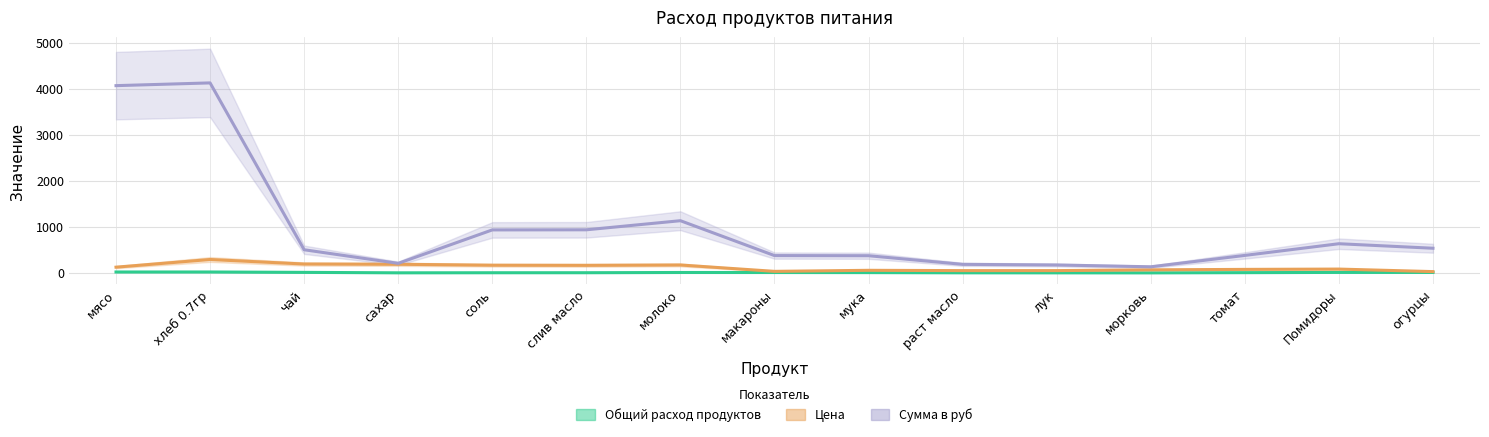

Which series changed the most between мясо and хлеб 0.7гр?

Цена